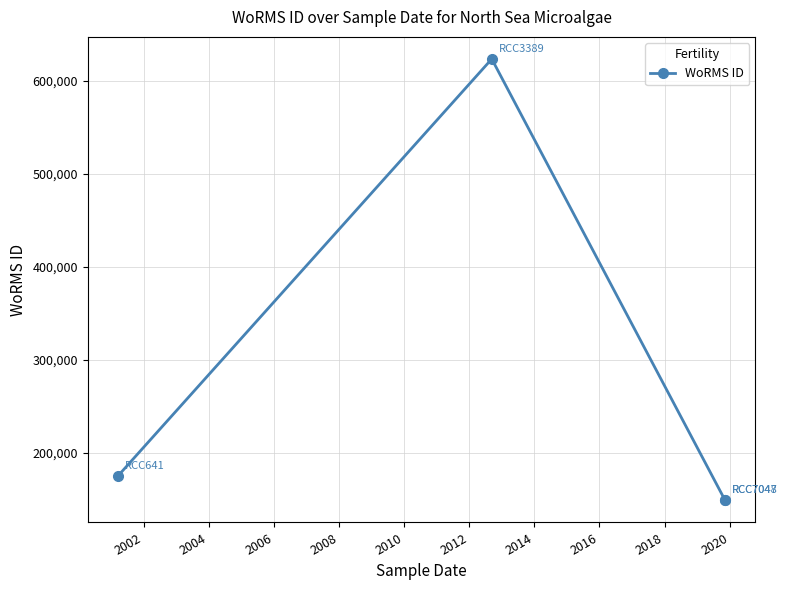

What is the greatest value displayed?

623754